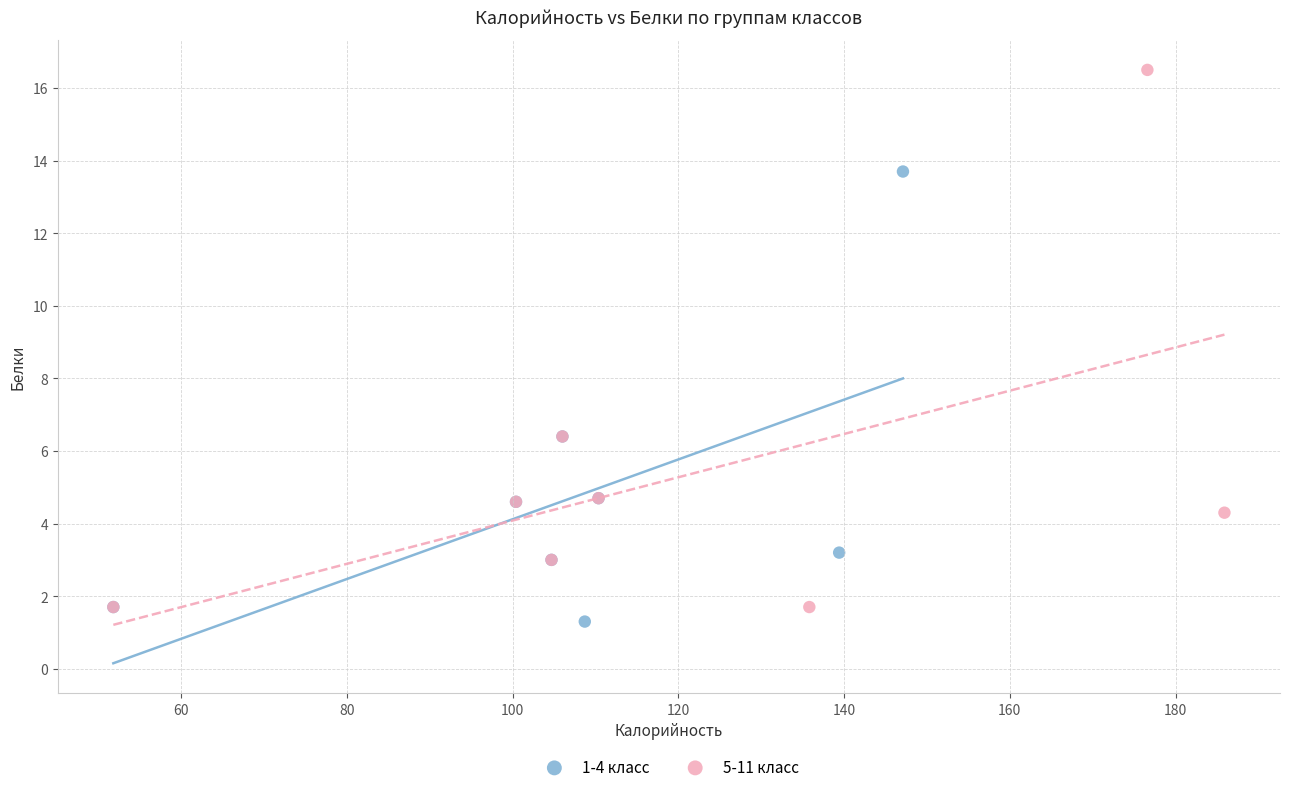

Which series has the widest spread of Y values?

5-11 класс